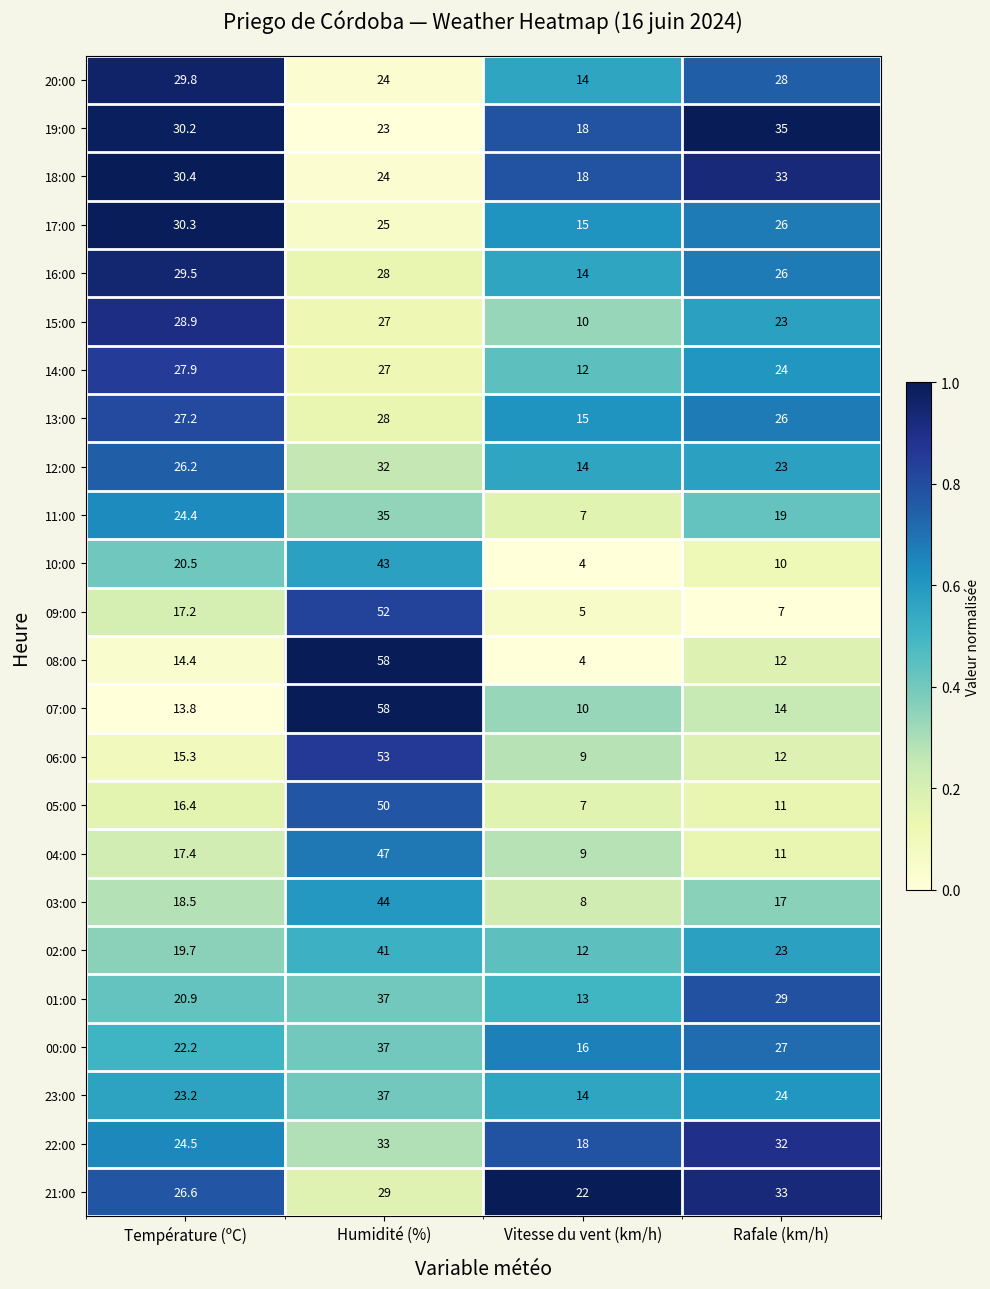

True or false: 19:00 has a value of 35.0 at Rafale (km/h).

True